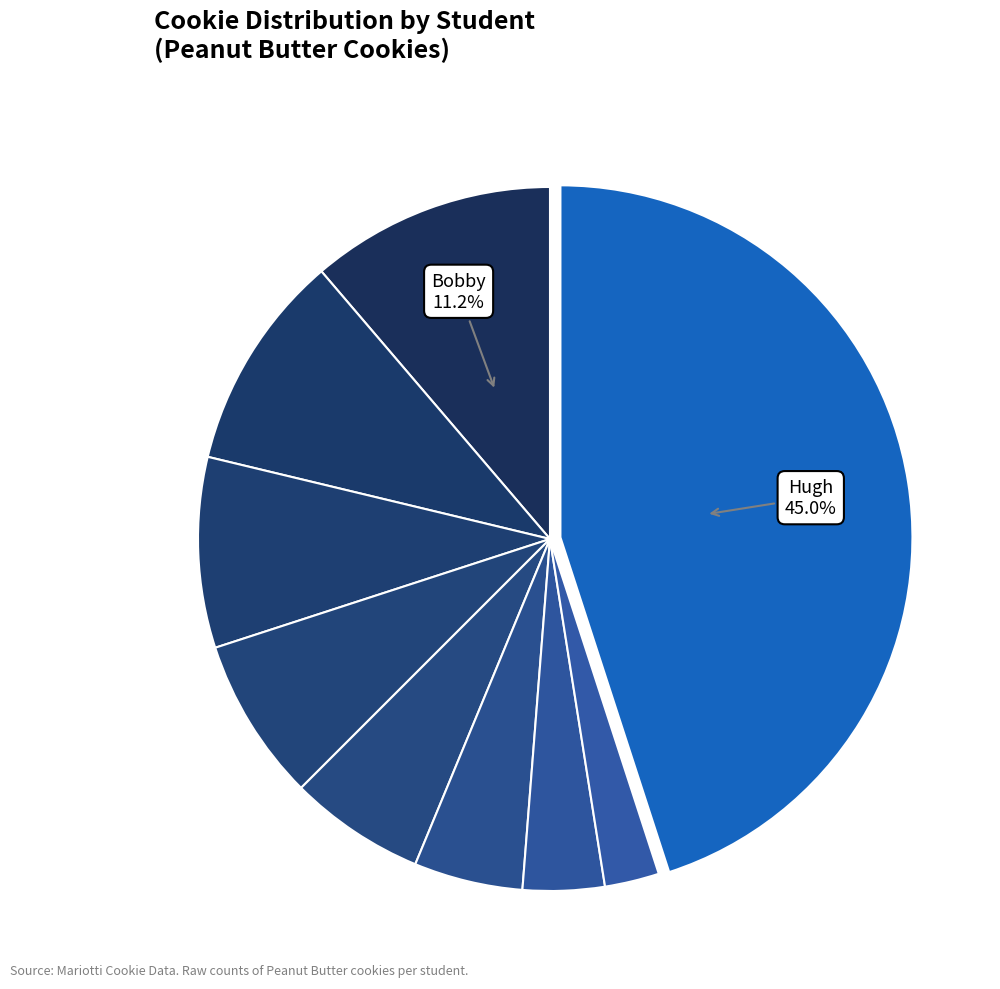

How many slices are in this pie chart?

9